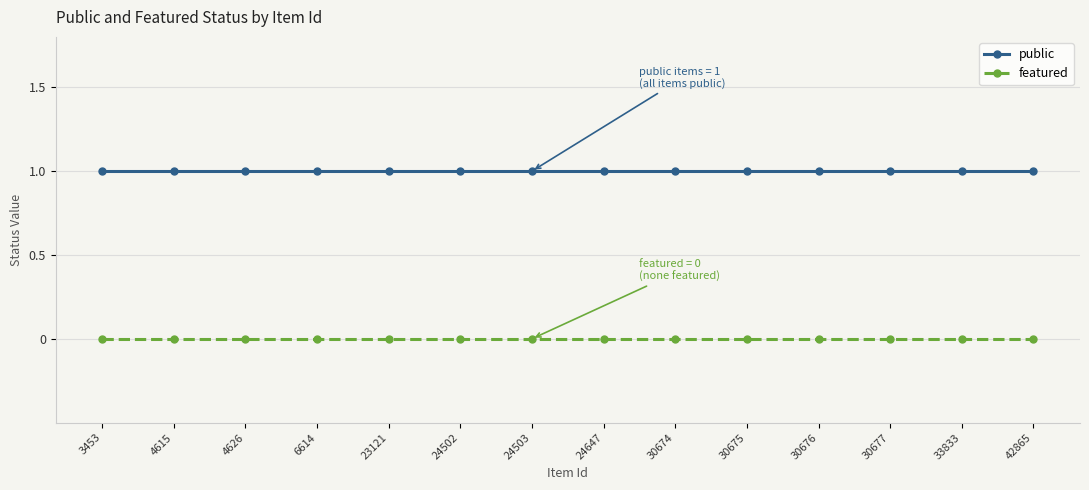

What is the value of the public point at the 14th from the left?

1